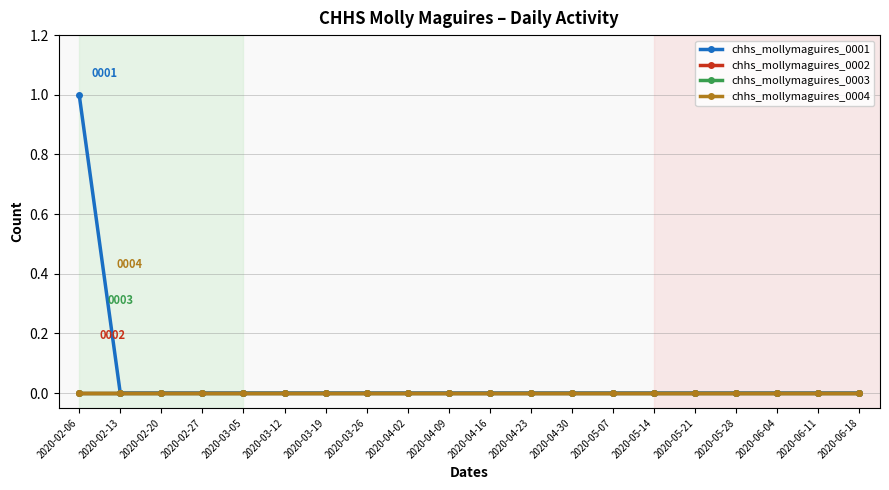

What position from the left is 2020-02-06?

1